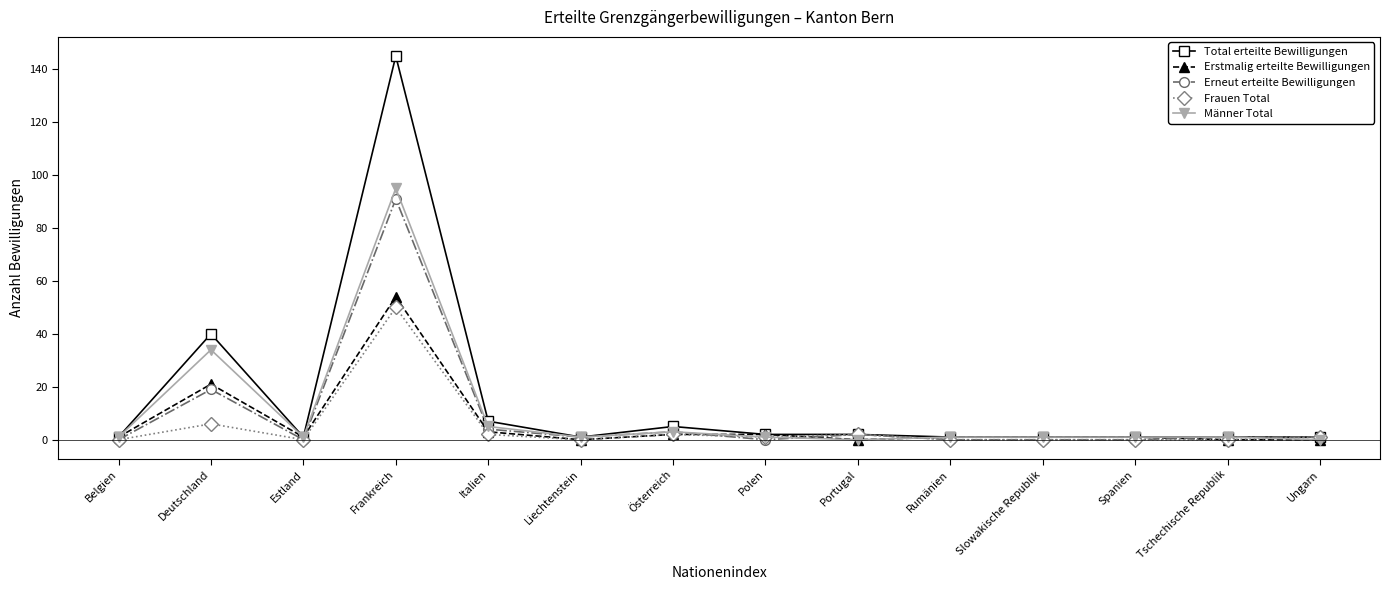

Is it true that Erneut erteilte Bewilligungen equals 0 at Rumänien?

True